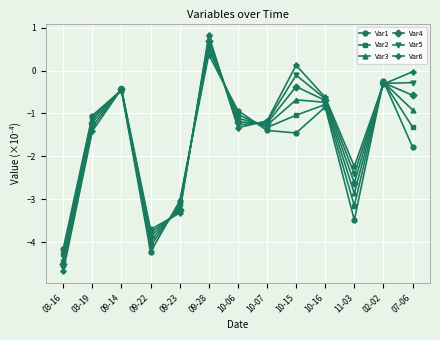

What is the difference between the Var3 values at 03-16 and 09-23?

1.2